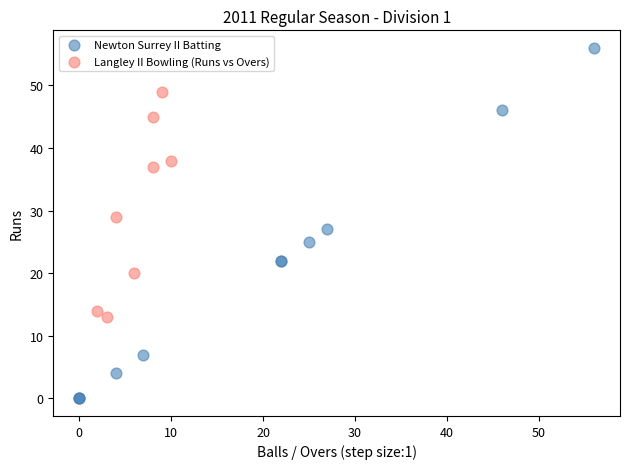

Which series reaches the minimum Y coordinate?

Newton Surrey II Batting